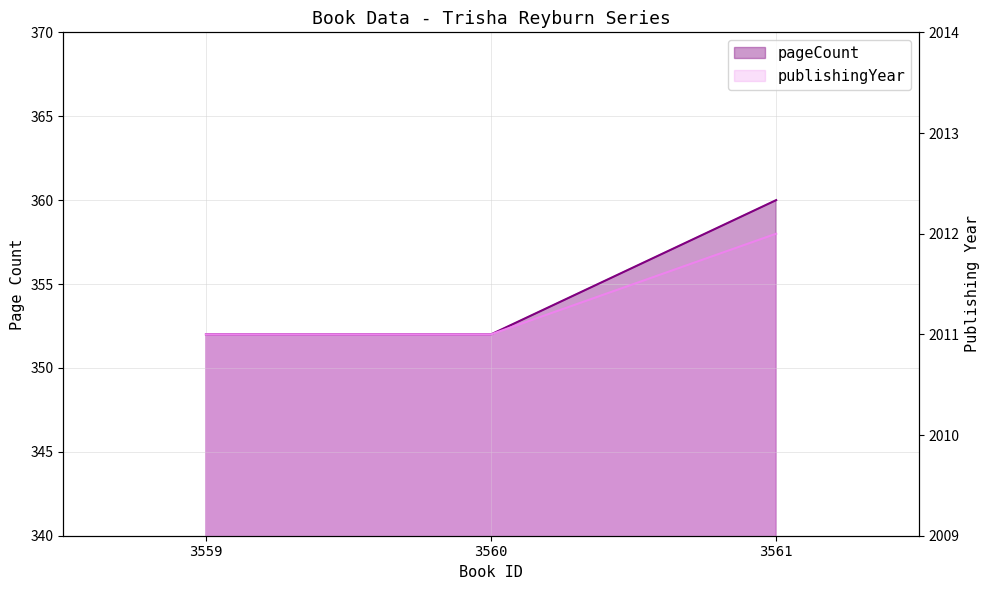

Reading right to left, extract all data points from this chart.

pageCount: 360	352	352
publishingYear: 2012	2011	2011